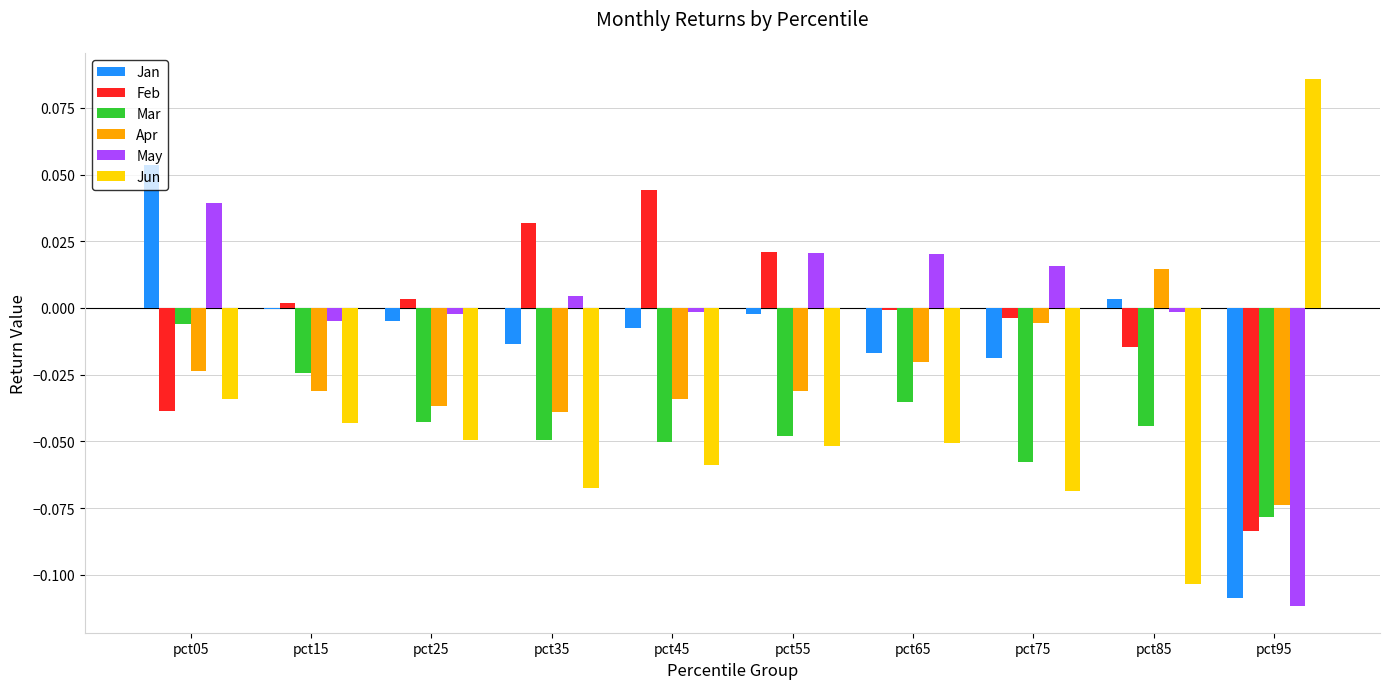

Is it true that May equals -0.2 at pct95?

False